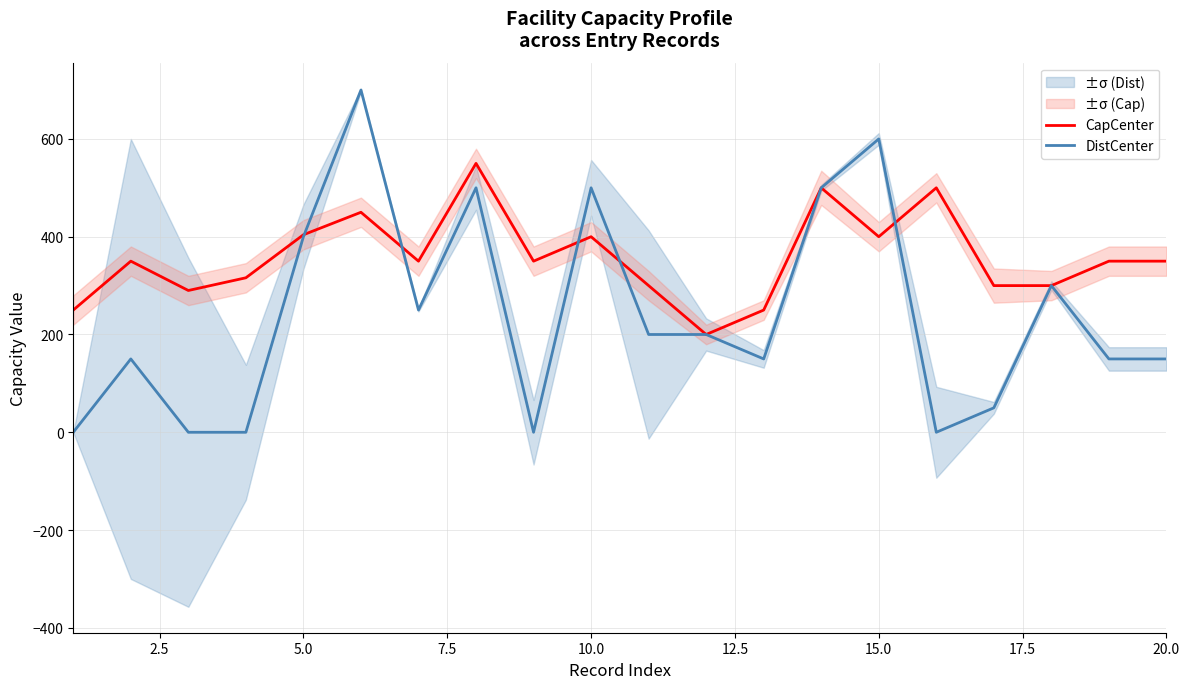

What is the maximum value for CapCenter?

550